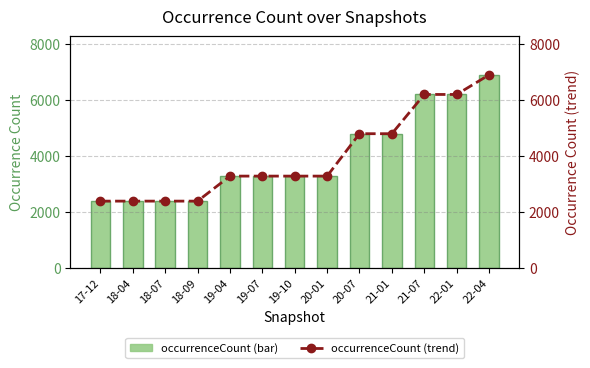

Is the value of occurrenceCount (bar) at 22-01 greater than the value of occurrenceCount (trend) at 18-09?

Yes